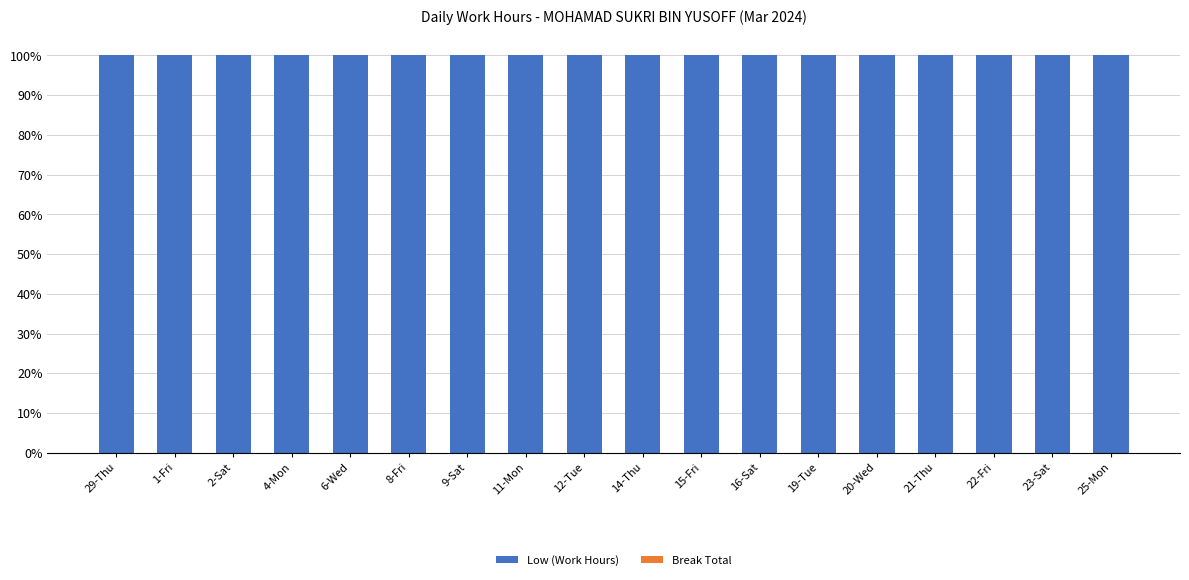

Which series has the widest spread of values?

Low (Work Hours)